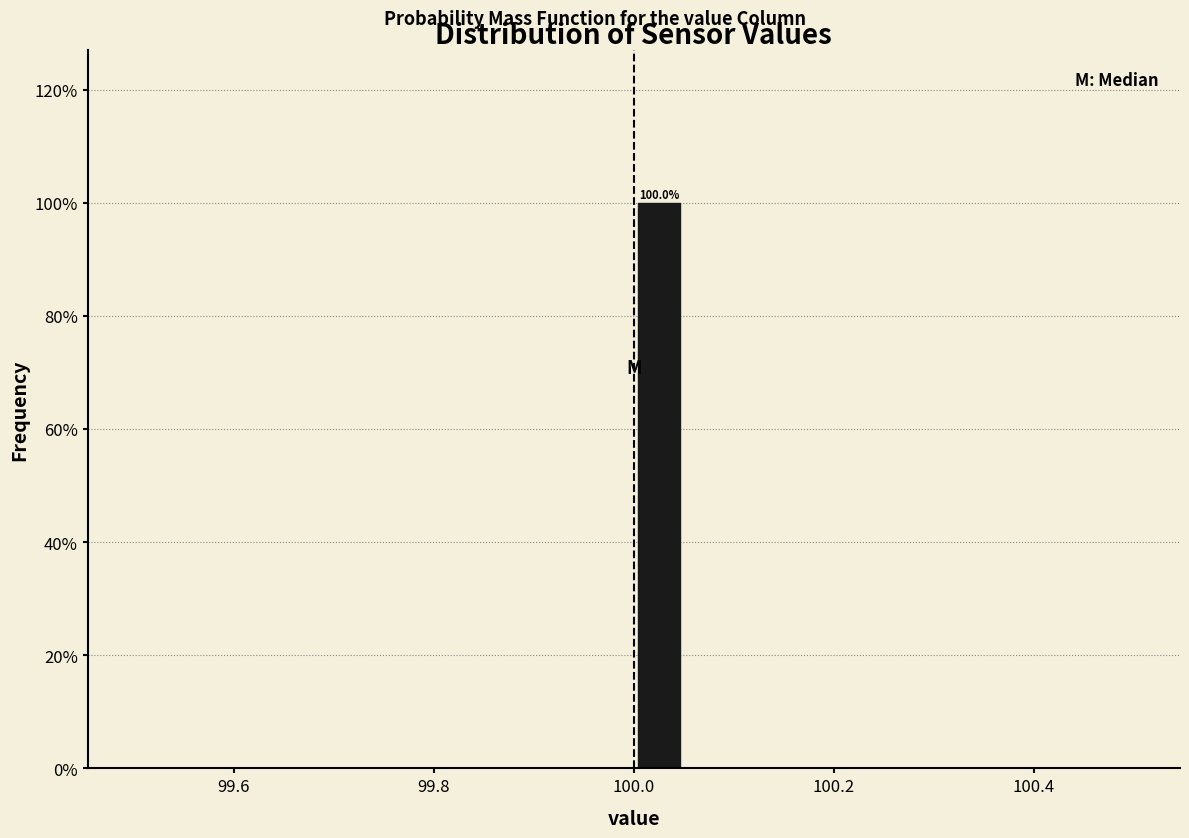

Read against the x-axis, roughly where is the centre of the tallest bar?

100.02